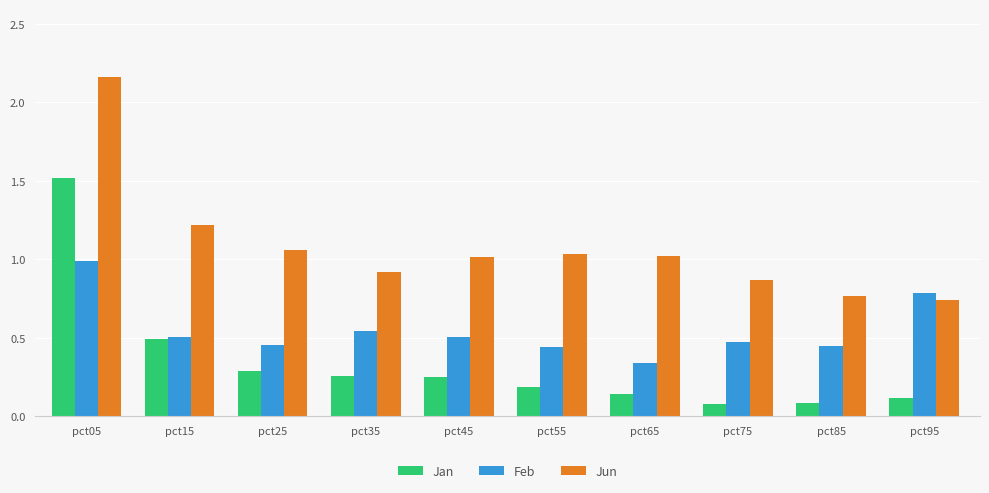

What is the sum of the Jun values at pct45 and pct35?

1.9